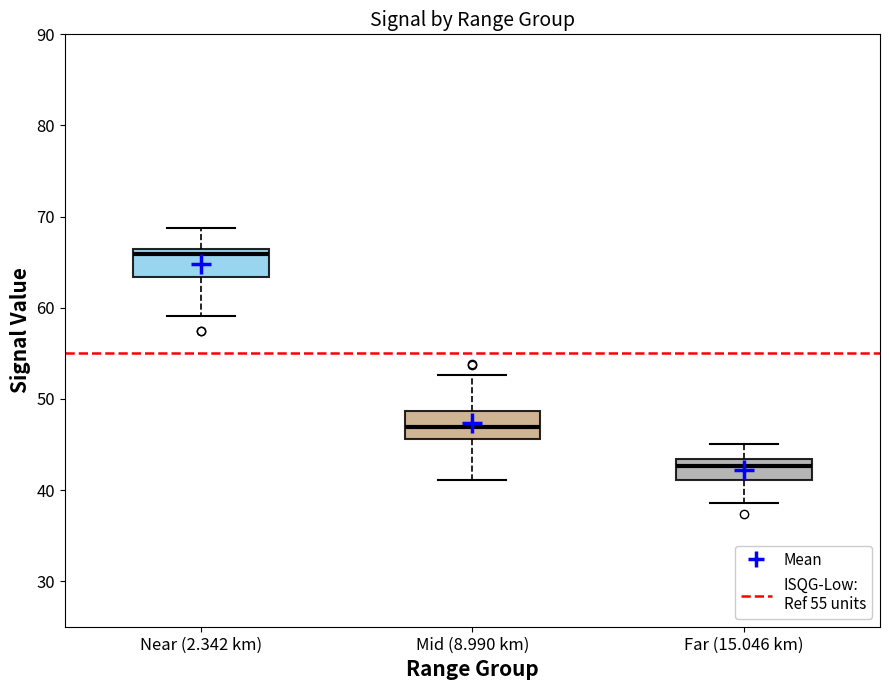

Which box has the lowest median line?

Far (15.046 km)